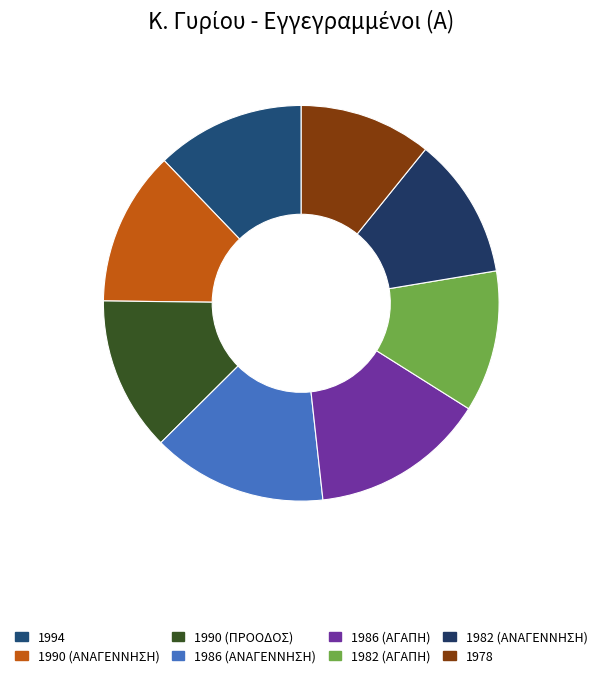

How many segments does this pie chart have?

8